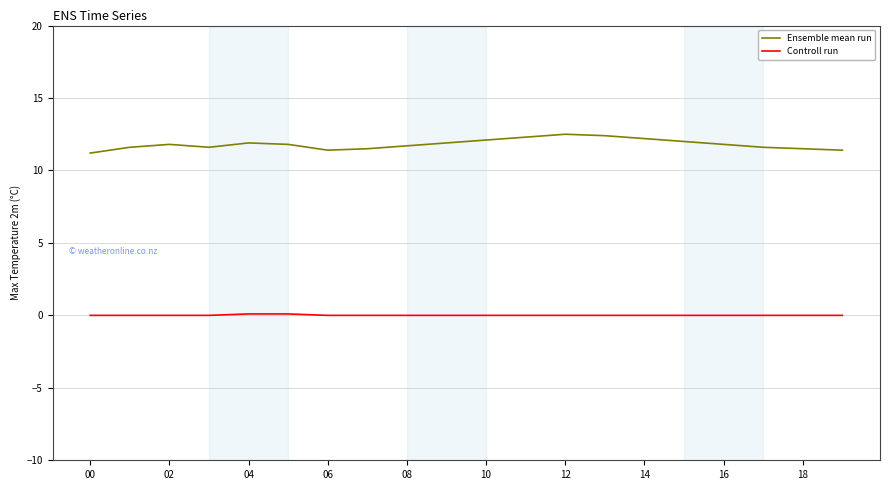

True or false: Ensemble mean run and Controll run intersect in this chart.

False